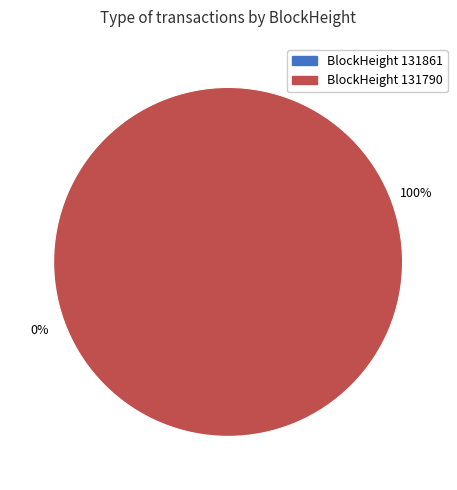

Which slice represents more than half of the pie?

131790